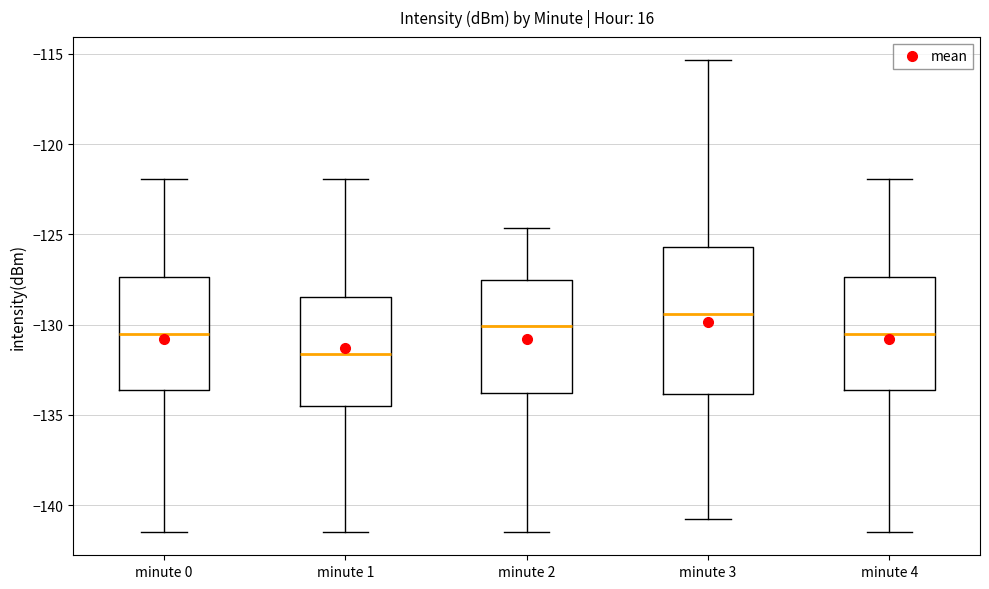

Reading left to right, read every box against the y-axis: the position of its median line, the range the box covers, and the ends of its whiskers. The values are not printed on the chart, so give them approximately, as read against the axis.

minute 0: median -130.5, box -133.5 to -127.5, whiskers -141.5 to -122.0
minute 1: median -131.5, box -134.5 to -128.5, whiskers -141.5 to -122.0
minute 2: median -130.0, box -134.0 to -127.5, whiskers -141.5 to -124.5
minute 3: median -129.5, box -134.0 to -125.5, whiskers -141.0 to -115.5
minute 4: median -130.5, box -133.5 to -127.5, whiskers -141.5 to -122.0